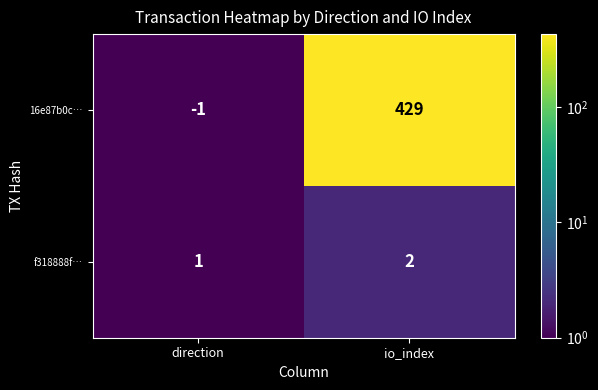

The value of f318888f… at direction is 1. True or false?

True